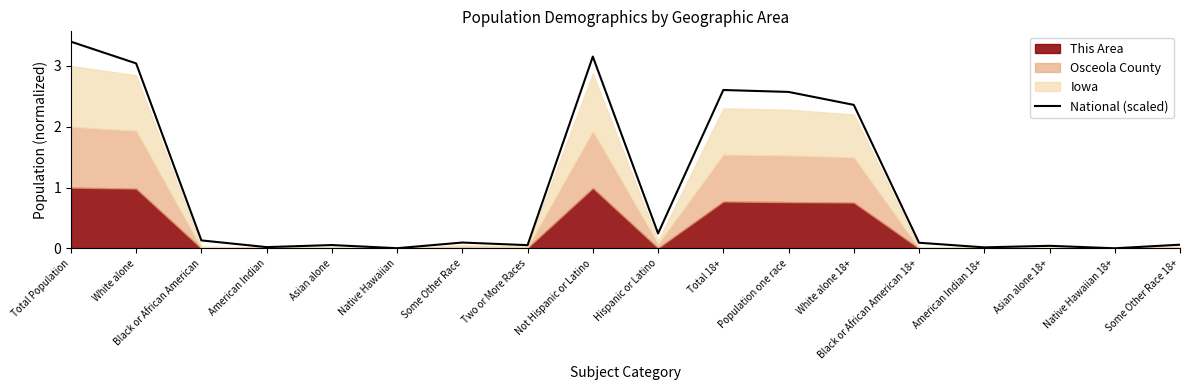

The chart shows a value of 0.1 at Some Other Race. True or false?

True